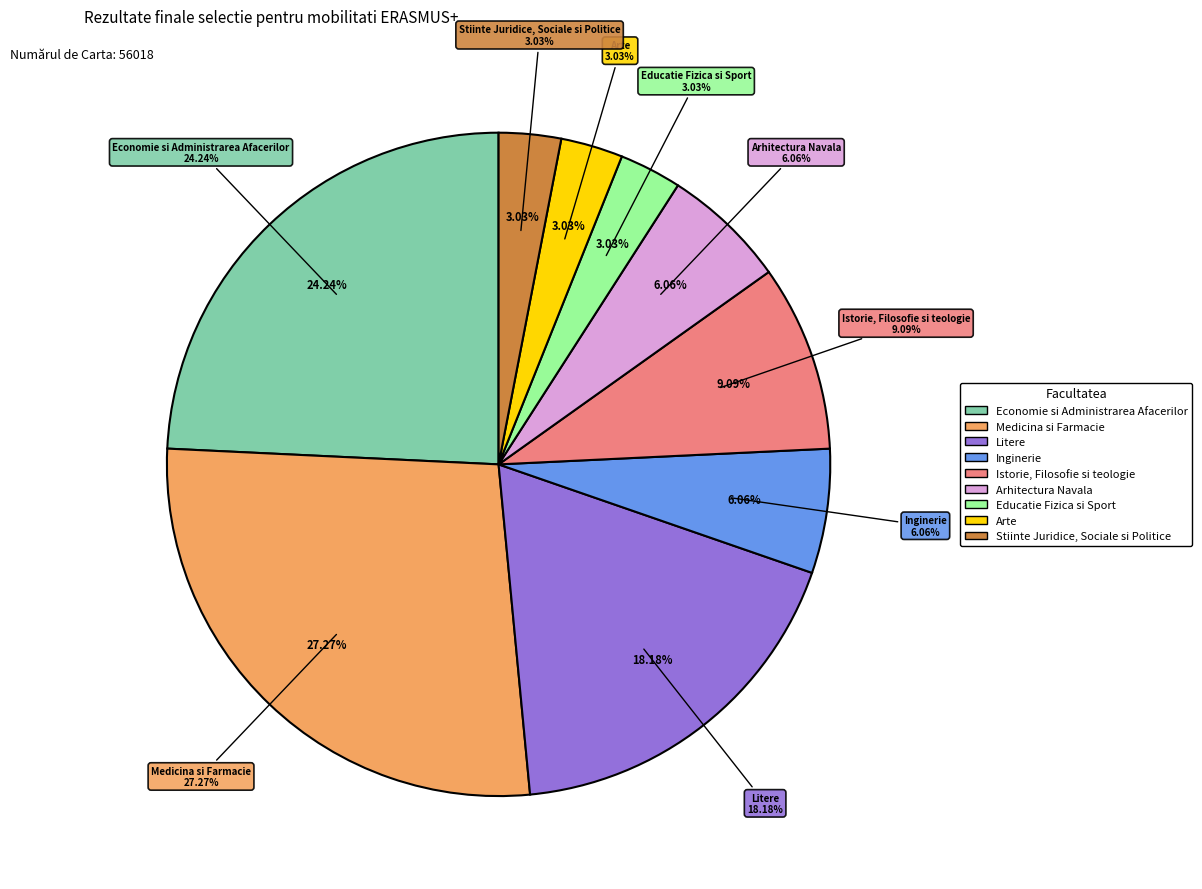

How many slices are in this pie chart?

9